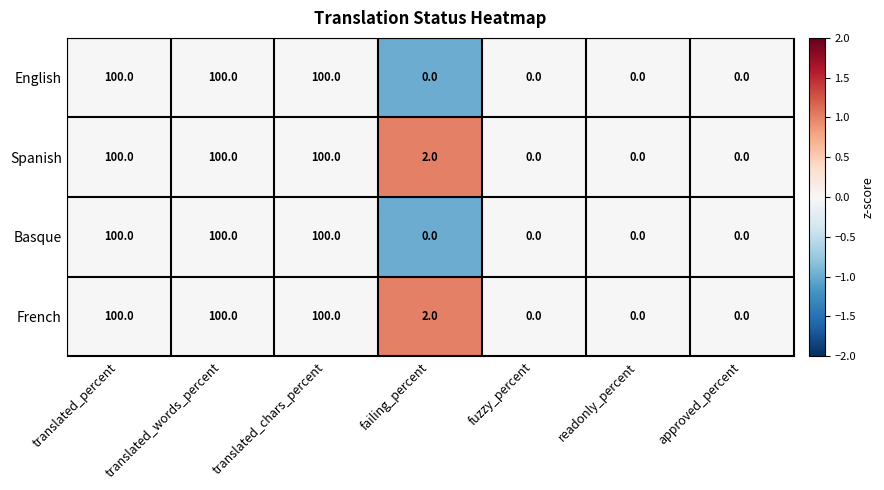

Is the value of French at fuzzy_percent greater than the value of English at translated_chars_percent?

No